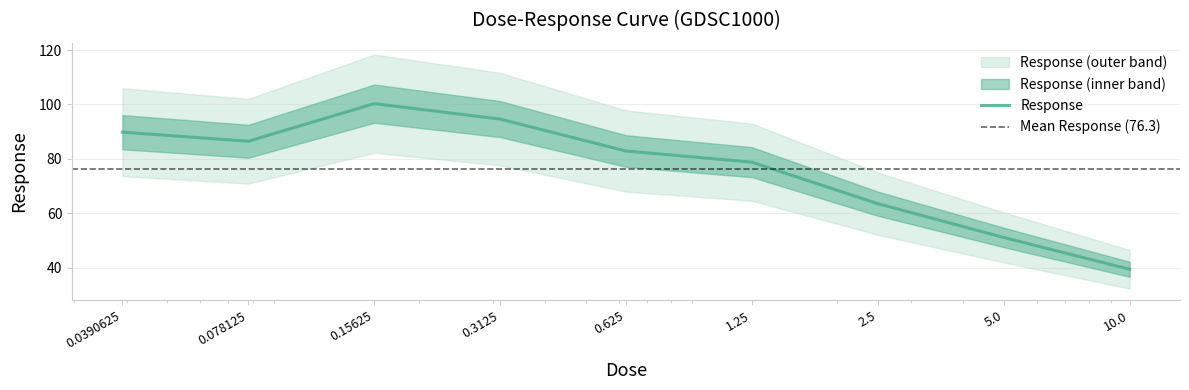

Rank the categories by value from lowest to highest.

10.0, 5.0, 2.5, 1.25, 0.625, 0.078125, 0.0390625, 0.3125, 0.15625